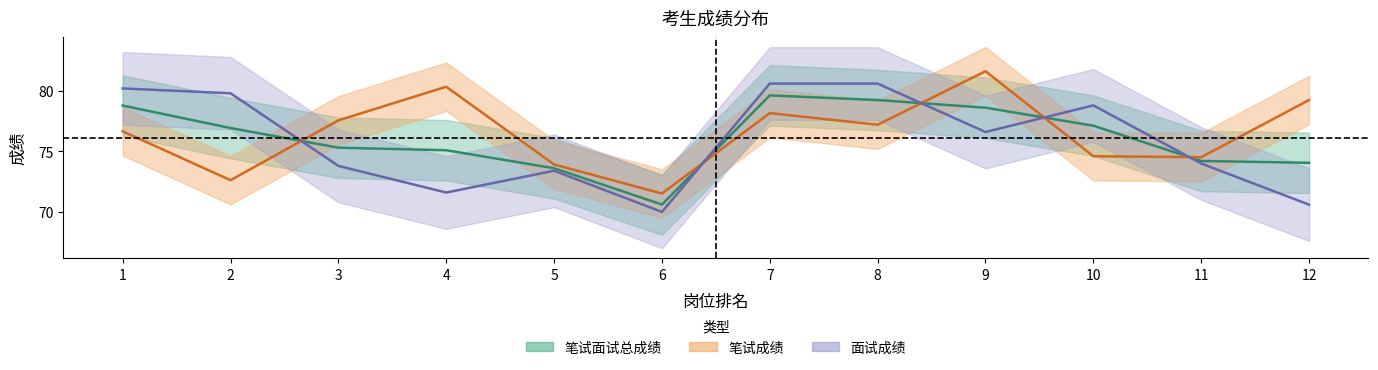

Reading right to left, extract all data points from this chart.

笔试面试总成绩: 74.1	74.2	77.1	78.6	79.2	79.6	70.6	73.6	75.1	75.3	76.9	78.8
笔试成绩: 79.2	74.5	74.6	81.6	77.2	78.2	71.5	73.9	80.3	77.6	72.6	76.7
面试成绩: 70.6	74.0	78.8	76.6	80.6	80.6	70.0	73.4	71.6	73.8	79.8	80.2